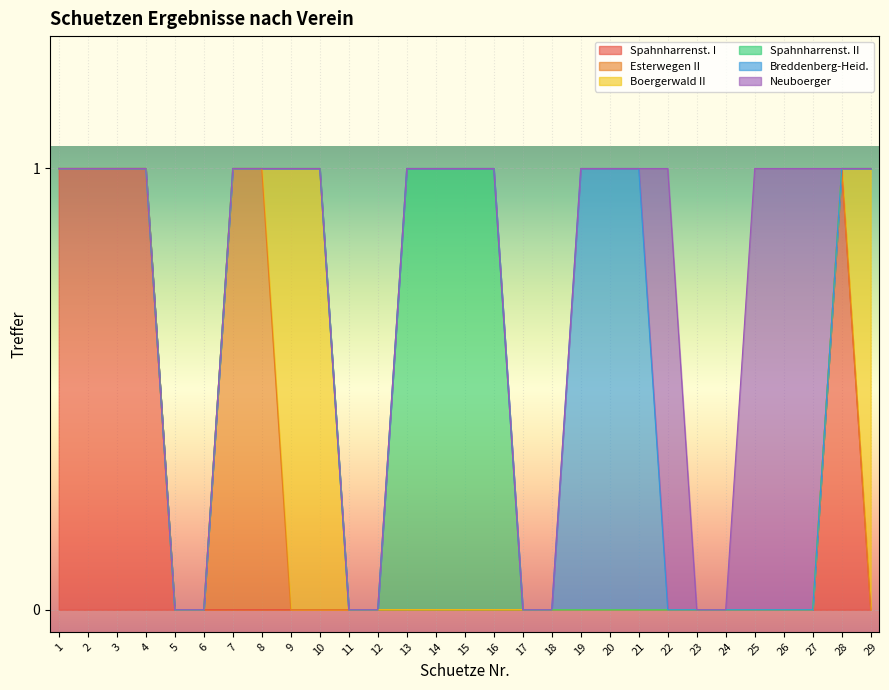

Where do Neuboerger and Spahnharrenst. I first cross each other?

27 and 28